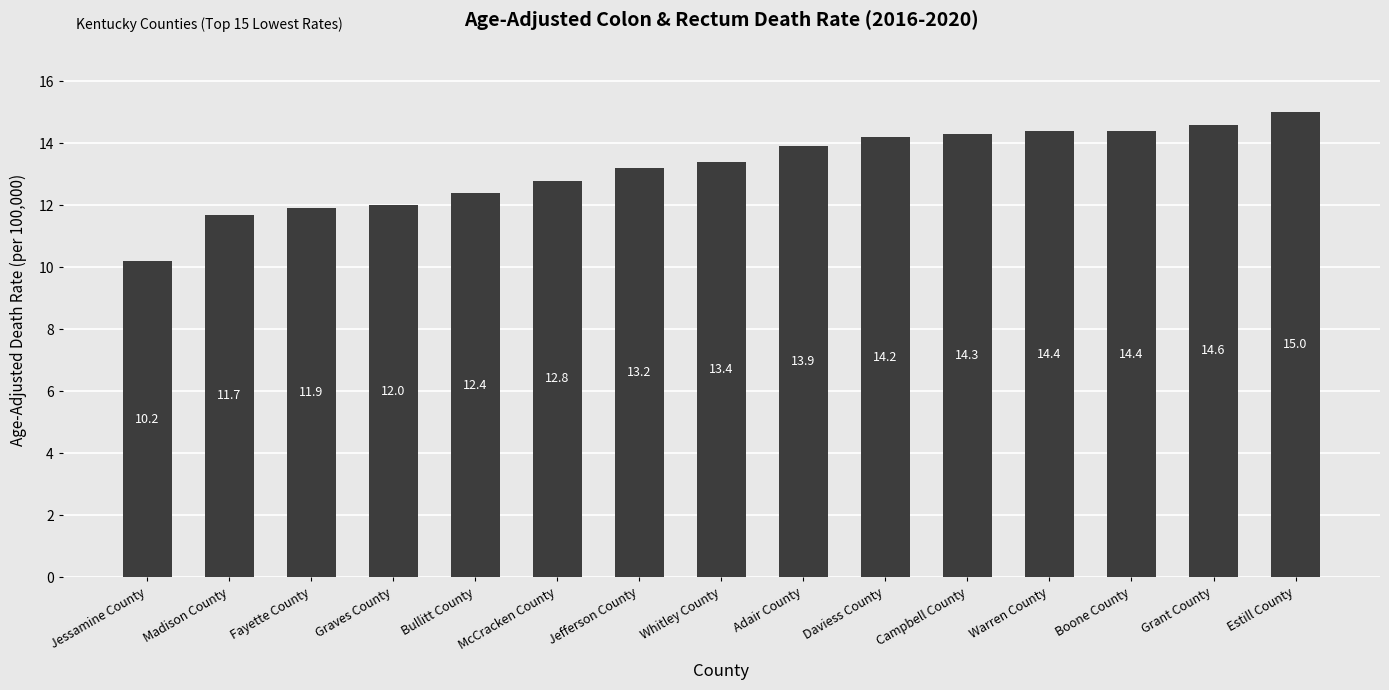

Which category has the lowest value across all series?

Jessamine County